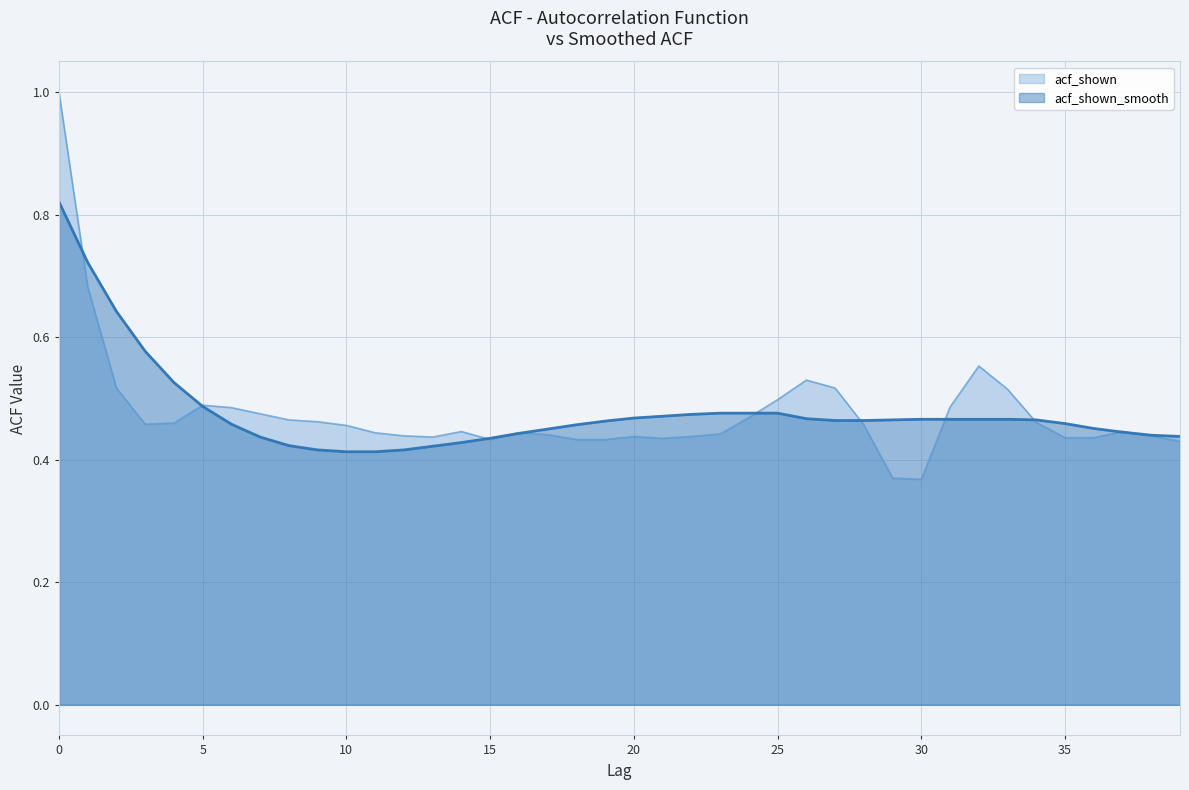

Is the value of acf_shown at 0 greater than the value of acf_shown_smooth at 21?

Yes